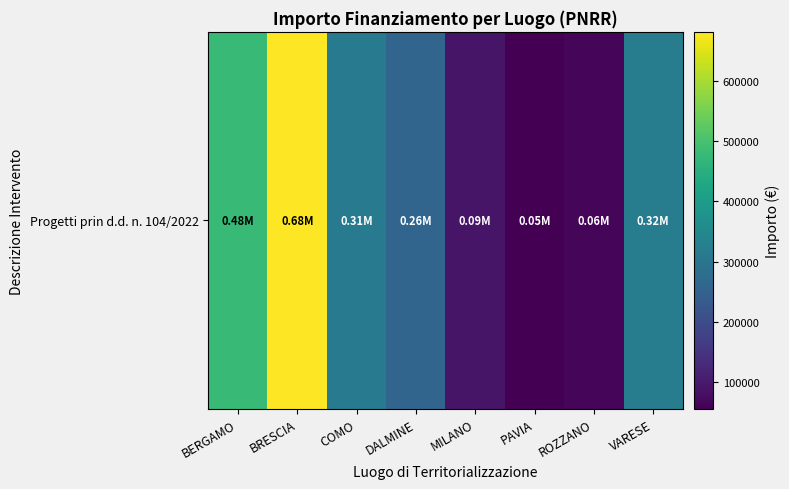

Reading left to right, transcribe all the data shown in this chart.

BERGAMO=480788.9	BRESCIA=682502.5	COMO=311137.0	DALMINE=258386.7	MILANO=90268.6	PAVIA=54577.6	ROZZANO=62062.4	VARESE=319070.1